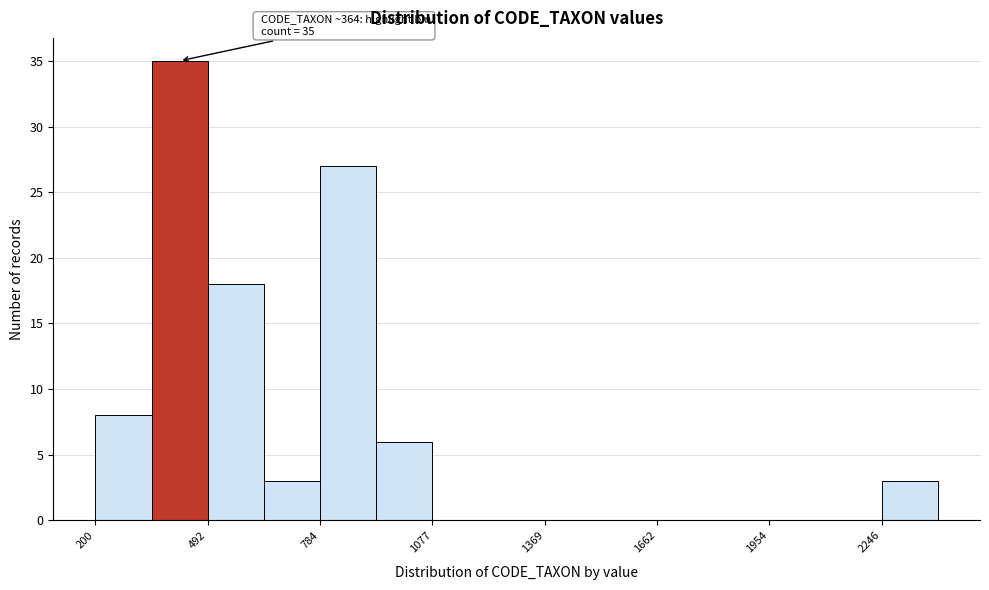

Read against the x-axis, roughly where is the centre of the tallest bar?

400